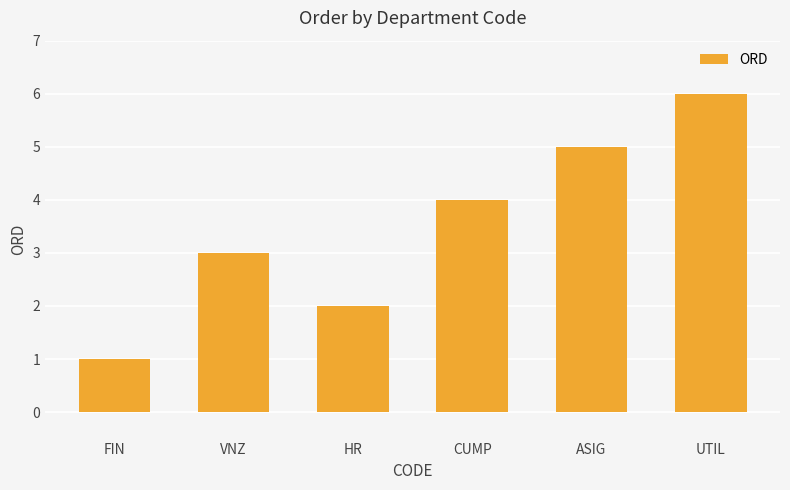

Reading left to right, what are all the values shown in this chart?

1	3	2	4	5	6